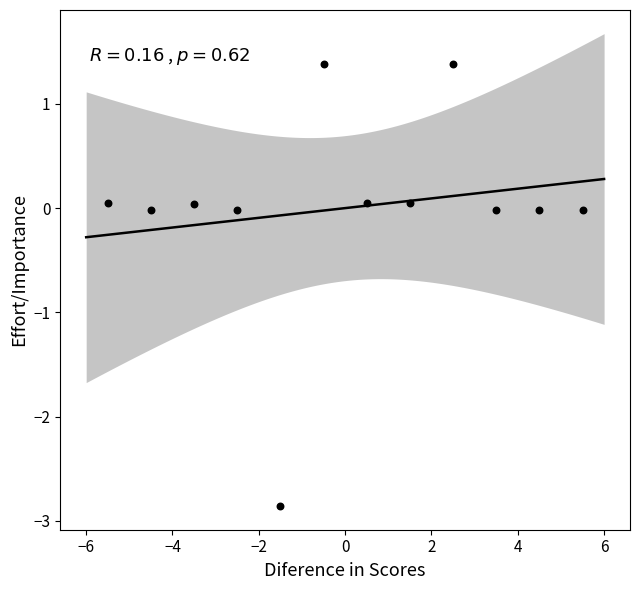

What is the range of Y values (max minus min)?

4.2